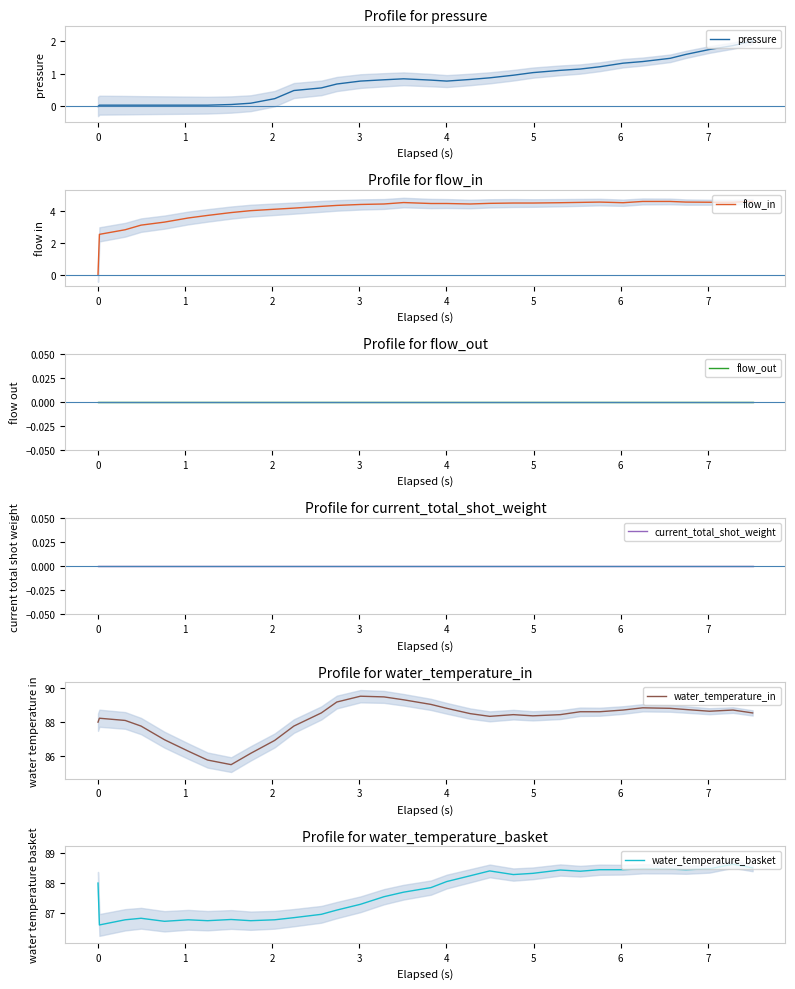

What is the maximum value for water_temperature_in?

89.5